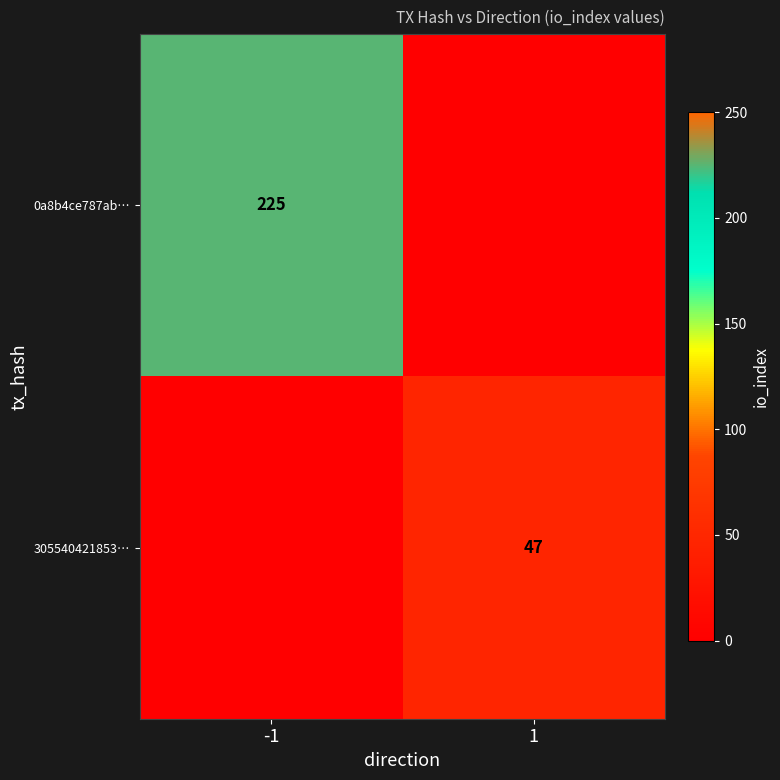

The 305540421853… series shows 47 at 1. True or false?

True